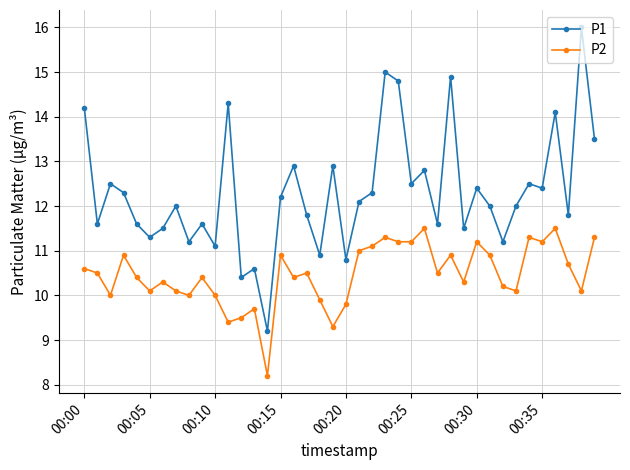

Which series has the widest spread of values?

P1